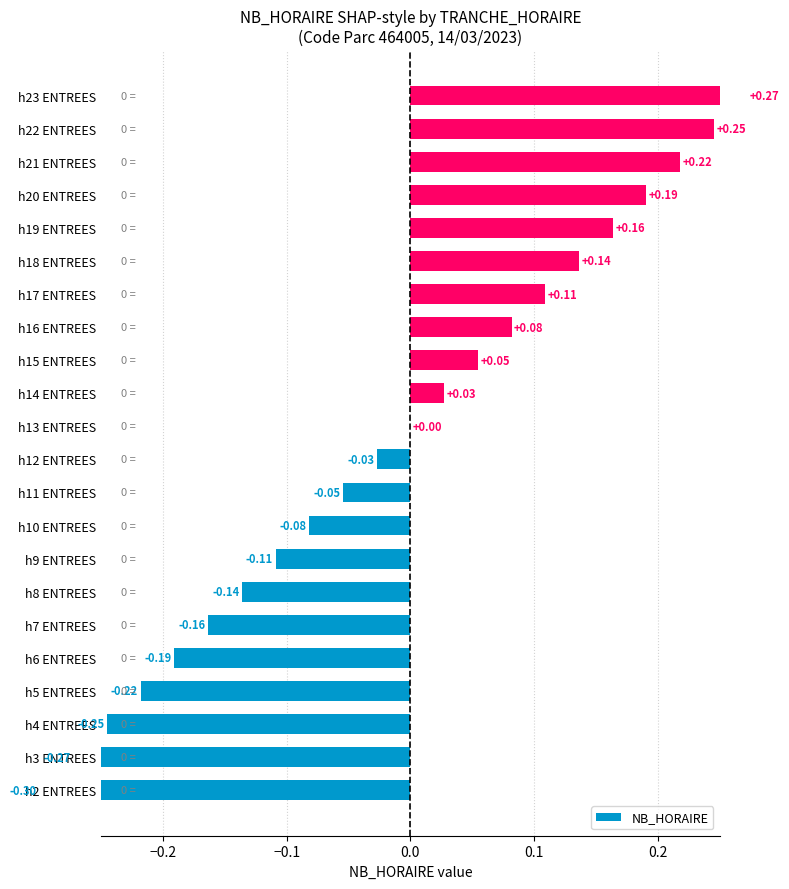

What is the value of the 7th bar from the left?

-0.1